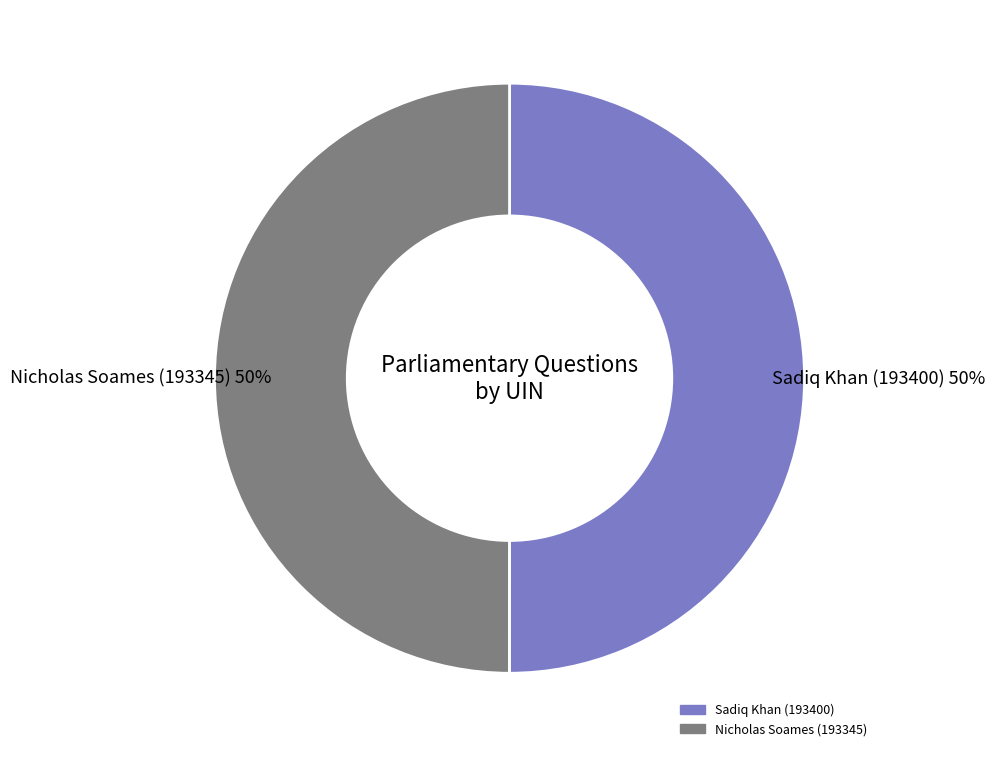

To the nearest percent, what percentage of the pie is Sadiq Khan (193400)?

50%